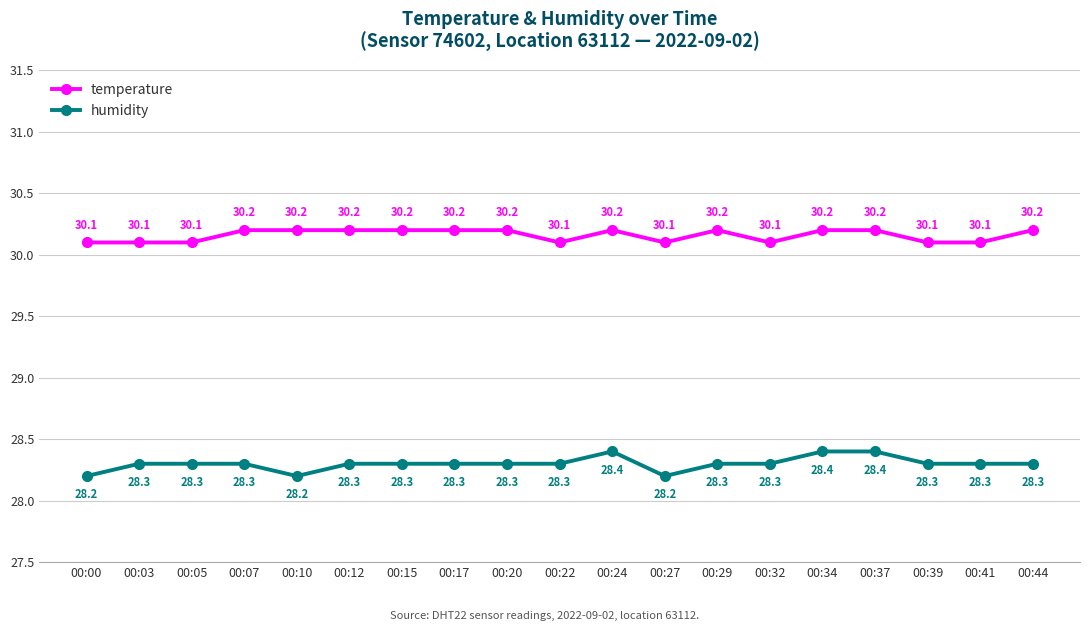

List the series in order of their overall mean, highest first.

temperature, humidity